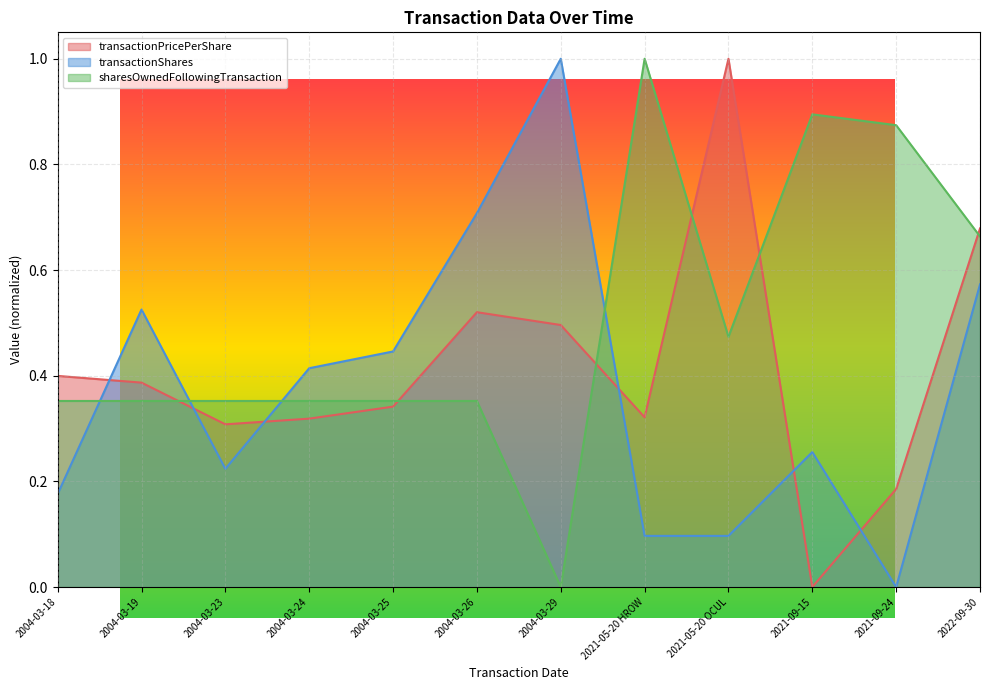

The sharesOwnedFollowingTransaction series shows 0.2 at 2004-03-25. True or false?

False